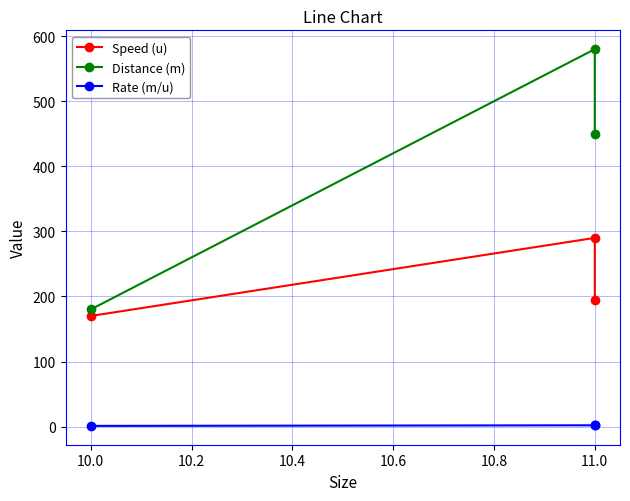

List the series in order of their peak value, lowest first.

Rate (m/u), Speed (u), Distance (m)